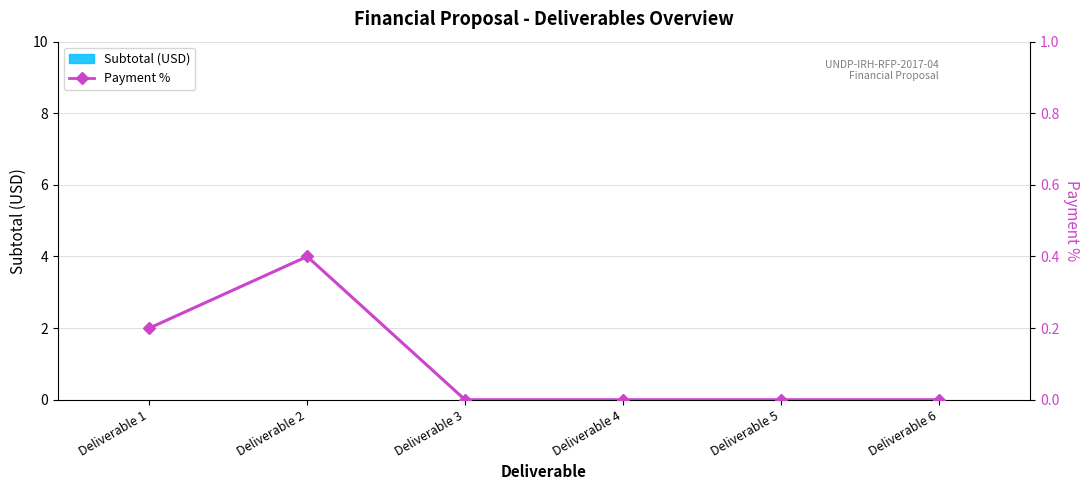

Reading left to right, list all the values displayed in this chart.

Subtotal (USD): 0.0	0.0	0.0	0.0	0.0	0.0
Payment %: 0.2	0.4	0.0	0.0	0.0	0.0